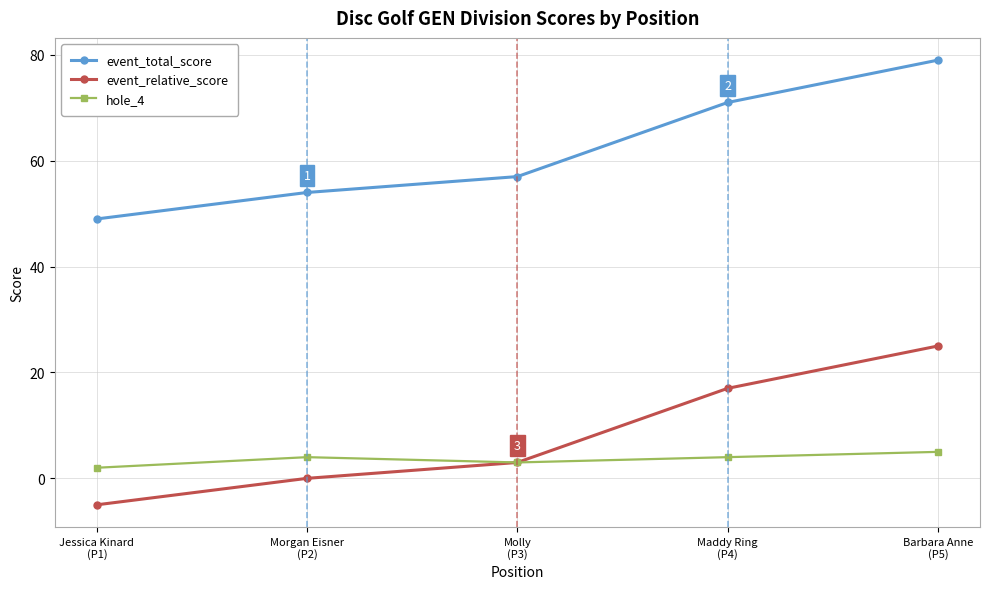

What is the difference between the second highest and minimum values in the hole_4 series?

2